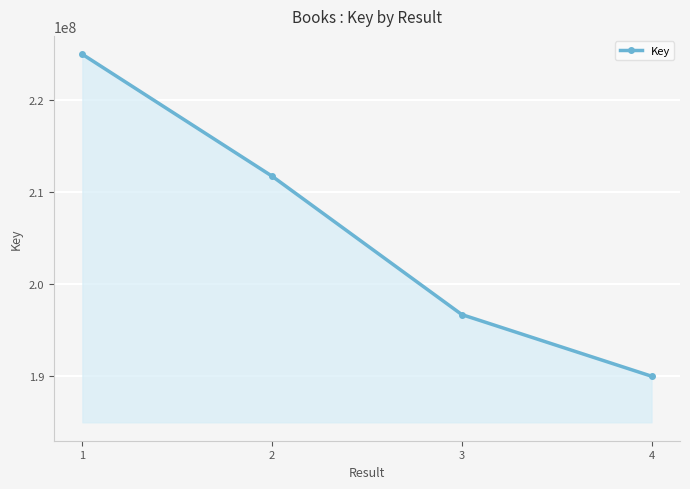

Is it true that the value at 4 is 130570166?

False